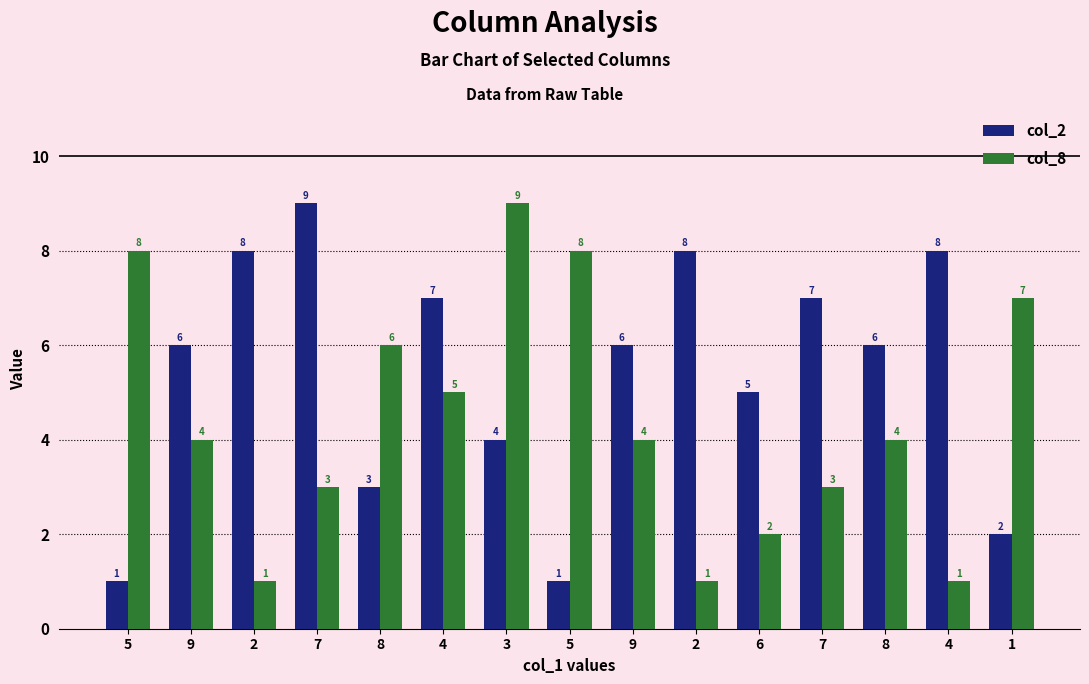

What is the highest value of the col_2 series?

9